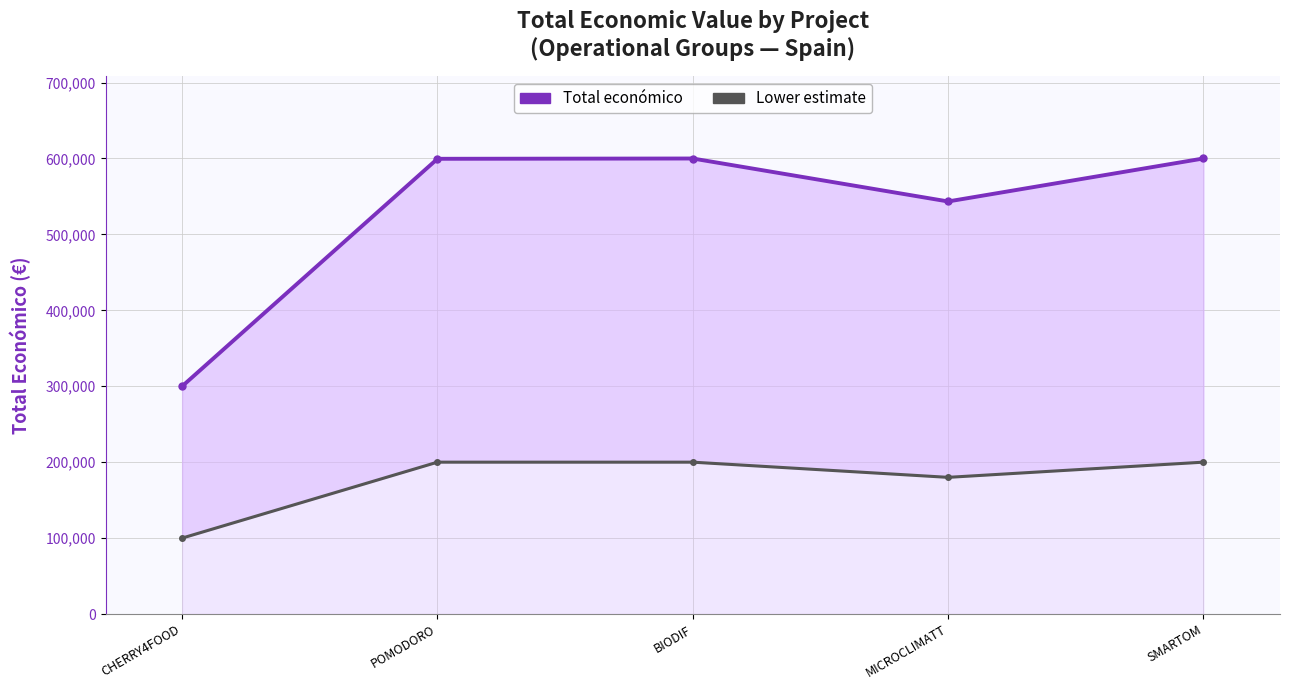

How many distinct data groups are displayed?

2